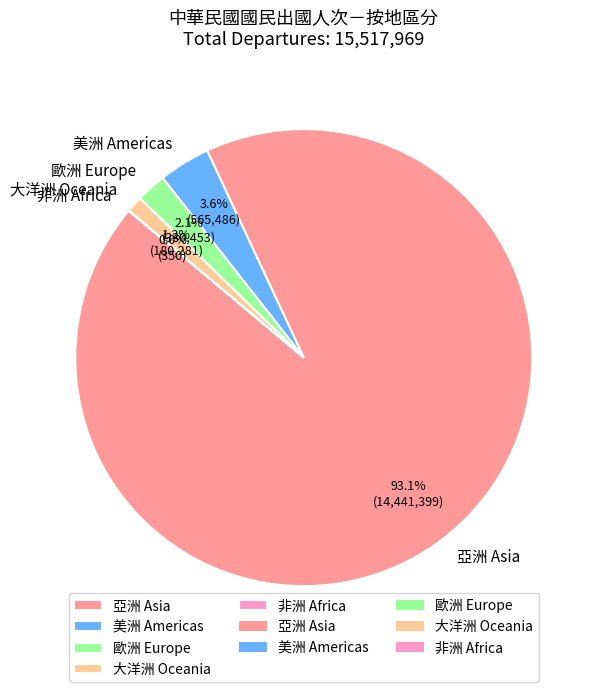

Which category has the biggest portion of the pie?

亞洲 Asia